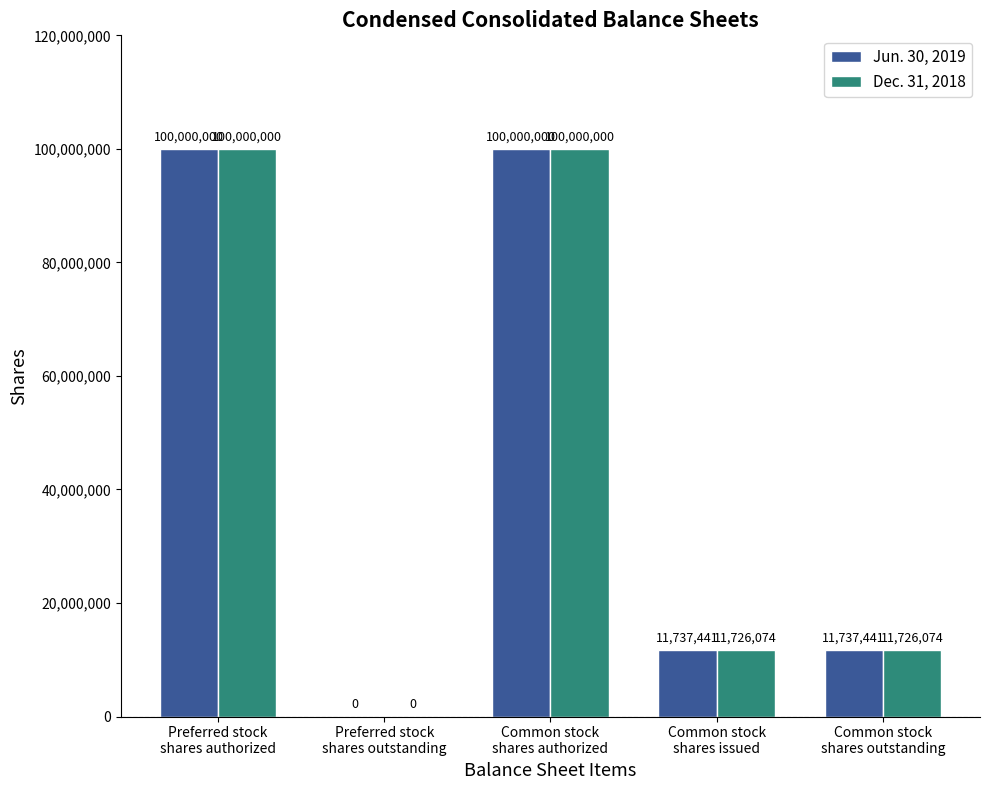

Which series changed the most between Common stock
shares authorized and Common stock
shares outstanding?

Dec. 31, 2018